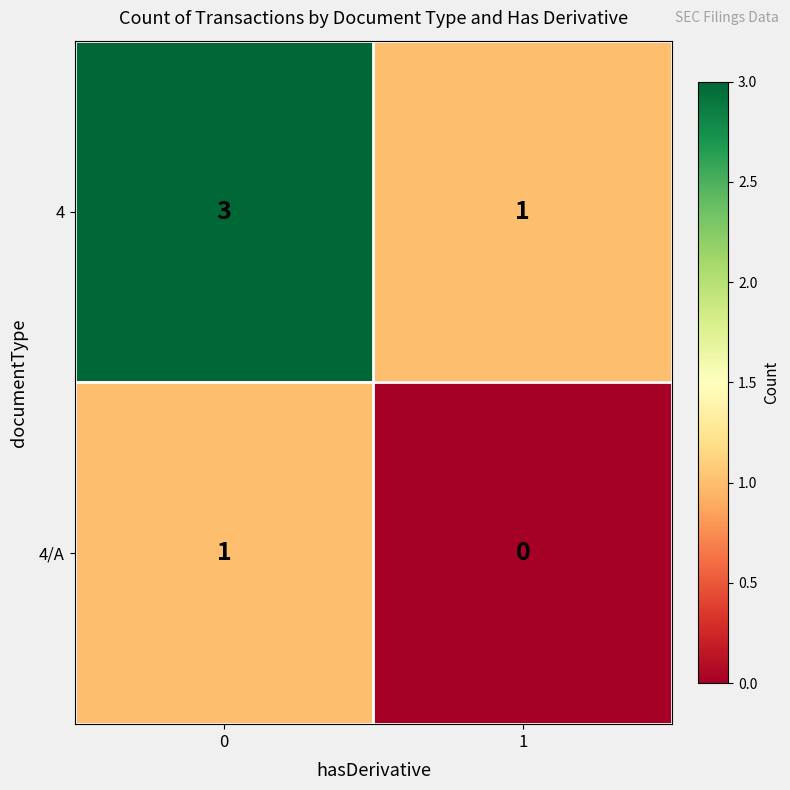

What value does the 4 series have at 0?

3